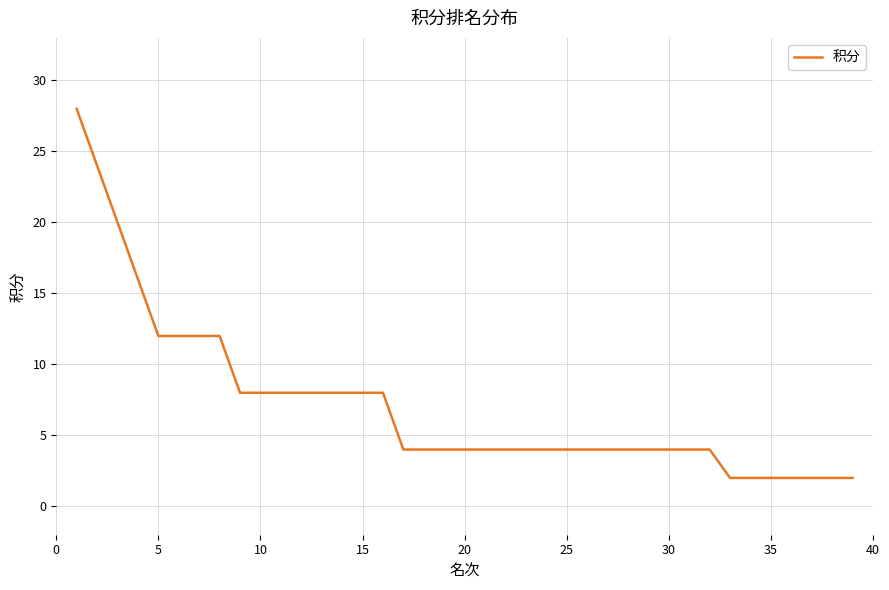

What is the greatest value displayed?

28